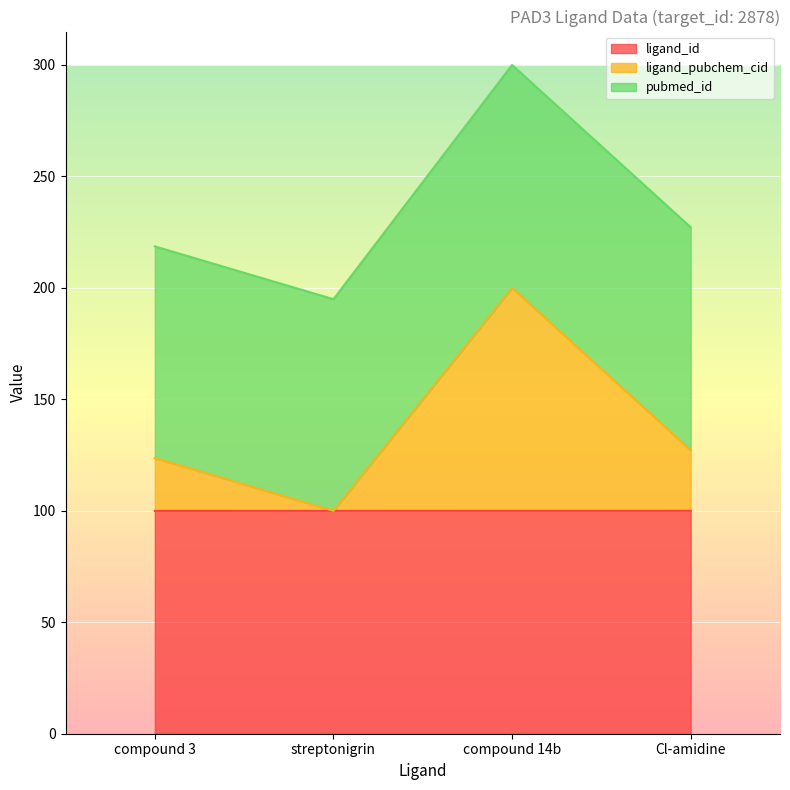

Which category has the highest value in the ligand_pubchem_cid series?

compound 14b